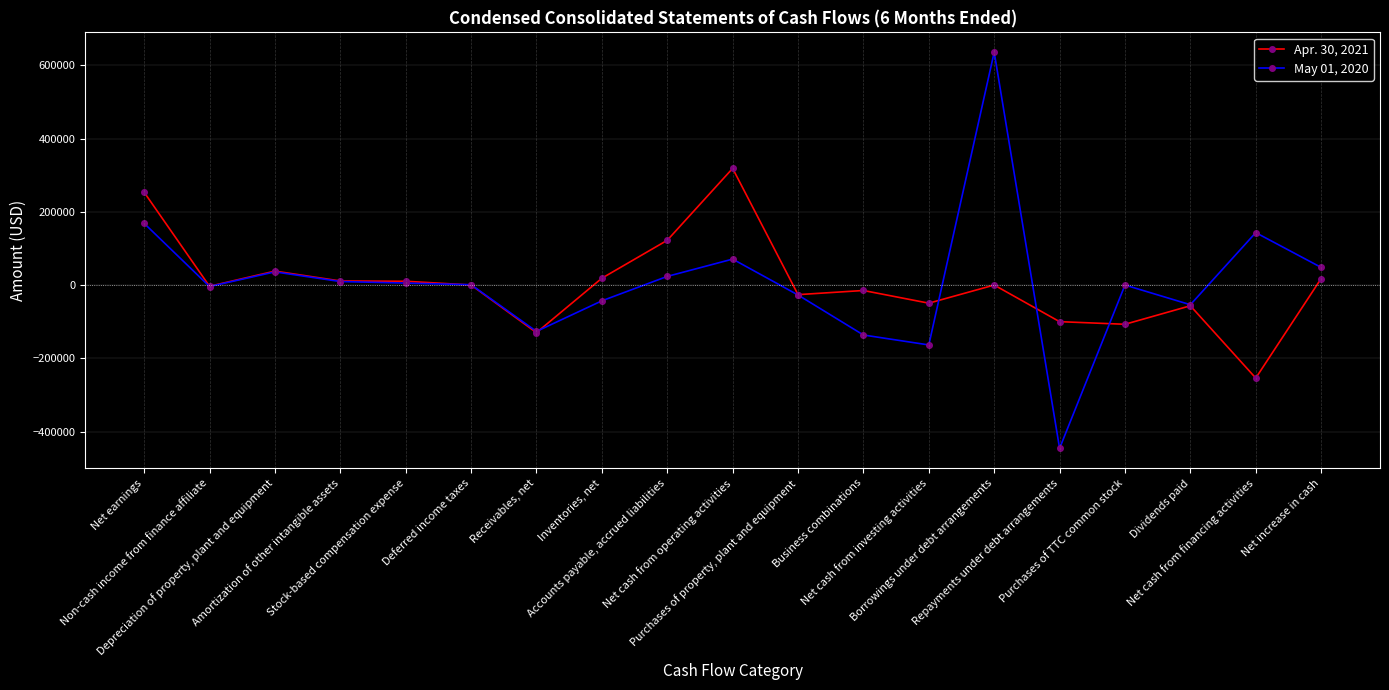

The value of May 01, 2020 at Purchases of property, plant and equipment is -27167. True or false?

True